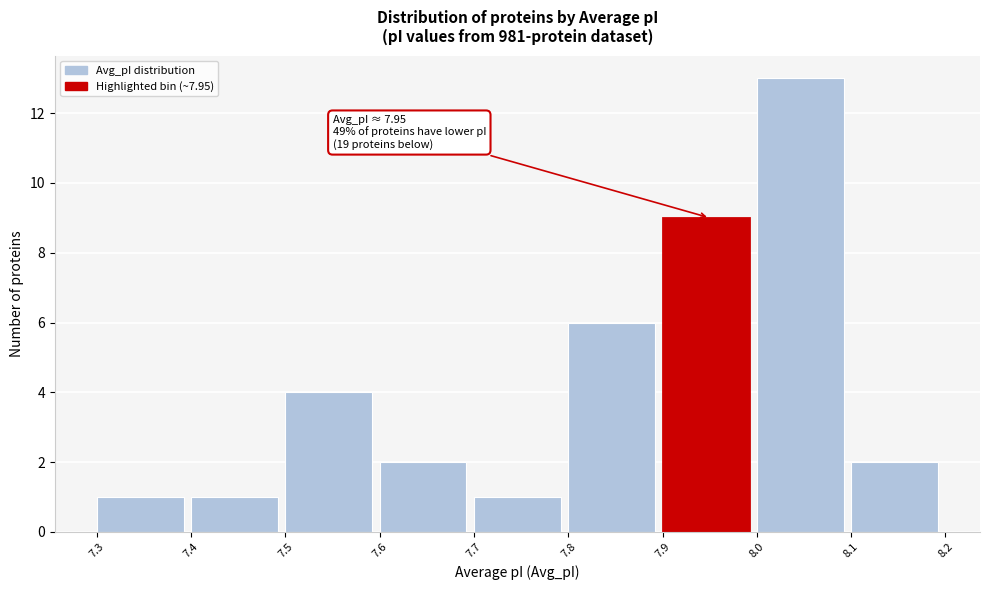

Over which range of the x-axis is the bar tallest?

8.0 to 8.1